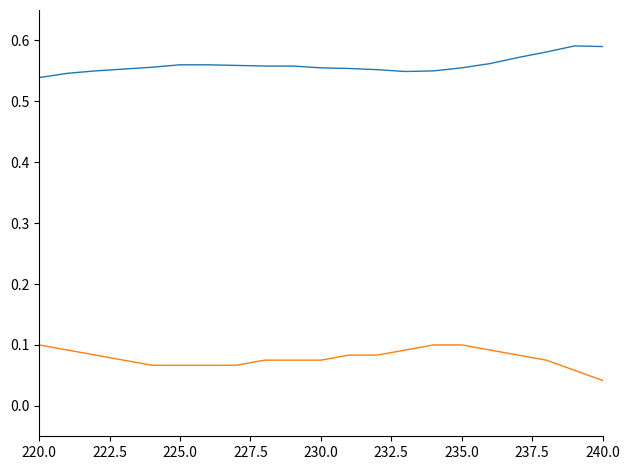

How many lines are shown in the chart?

2